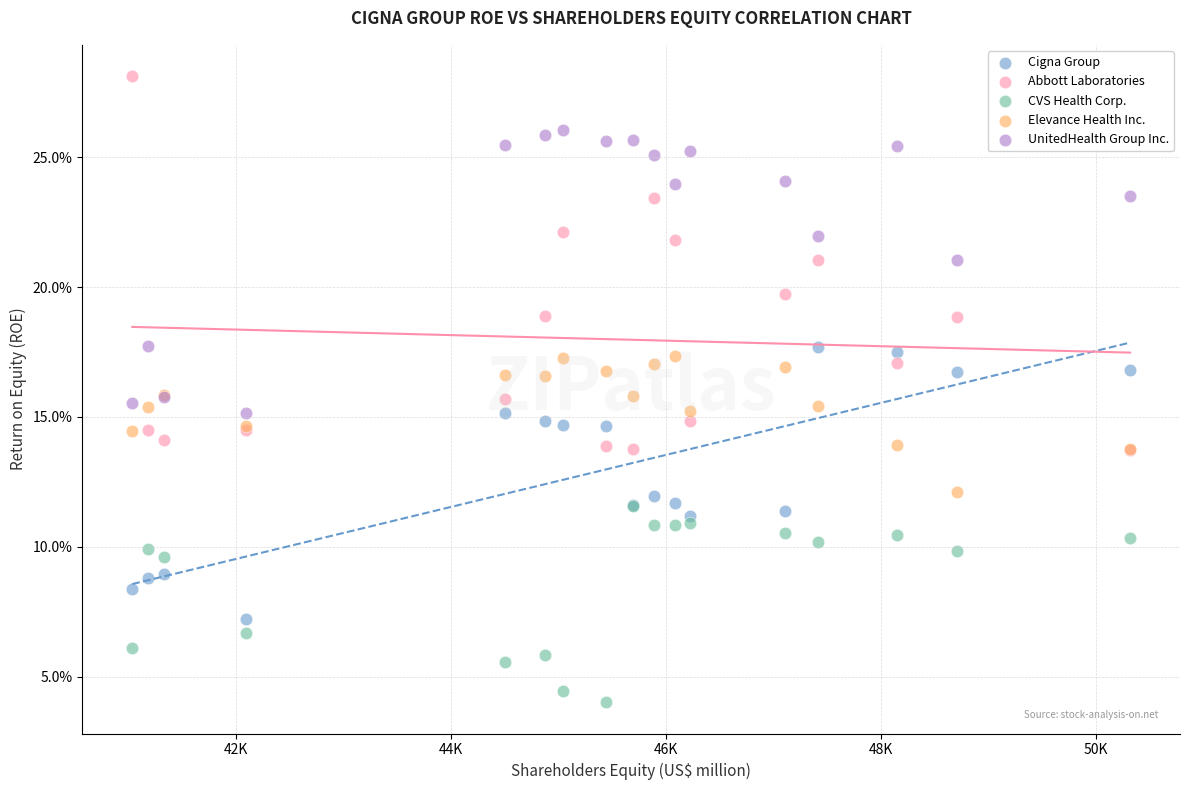

What are all the series names shown in the legend?

Cigna Group, Abbott Laboratories, CVS Health Corp., Elevance Health Inc., UnitedHealth Group Inc.